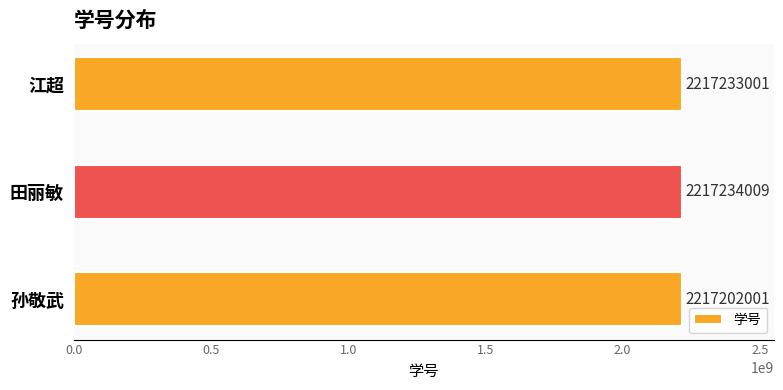

Reading bottom to top, transcribe all the data shown in this chart.

孙敬武=2217202001	田丽敏=2217234009	江超=2217233001